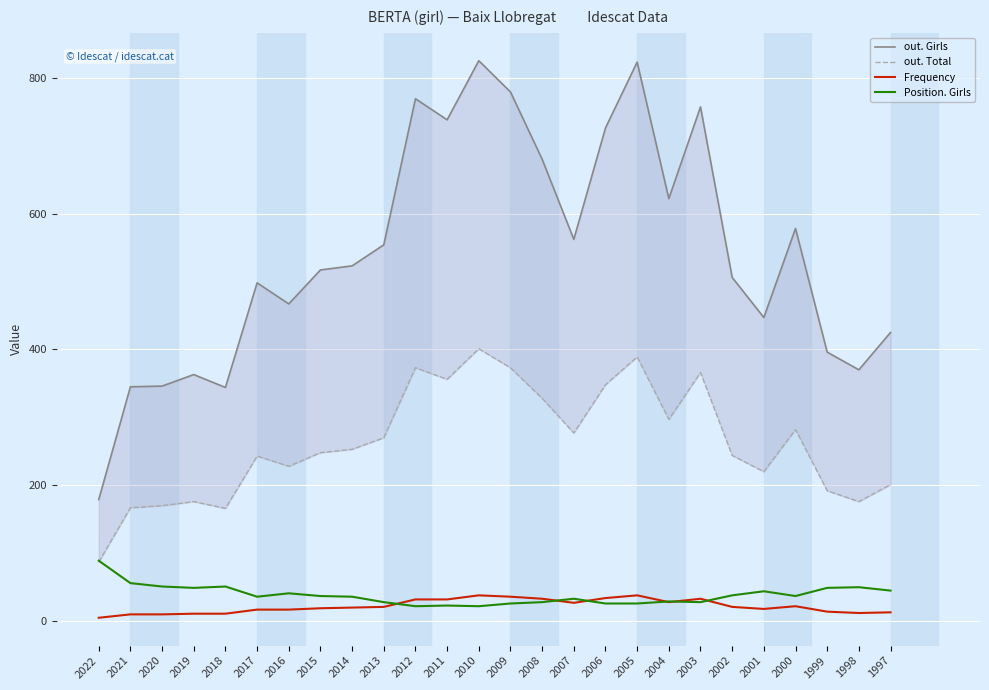

What are all the series names shown in the legend?

out. Girls, out. Total, Frequency, Position. Girls